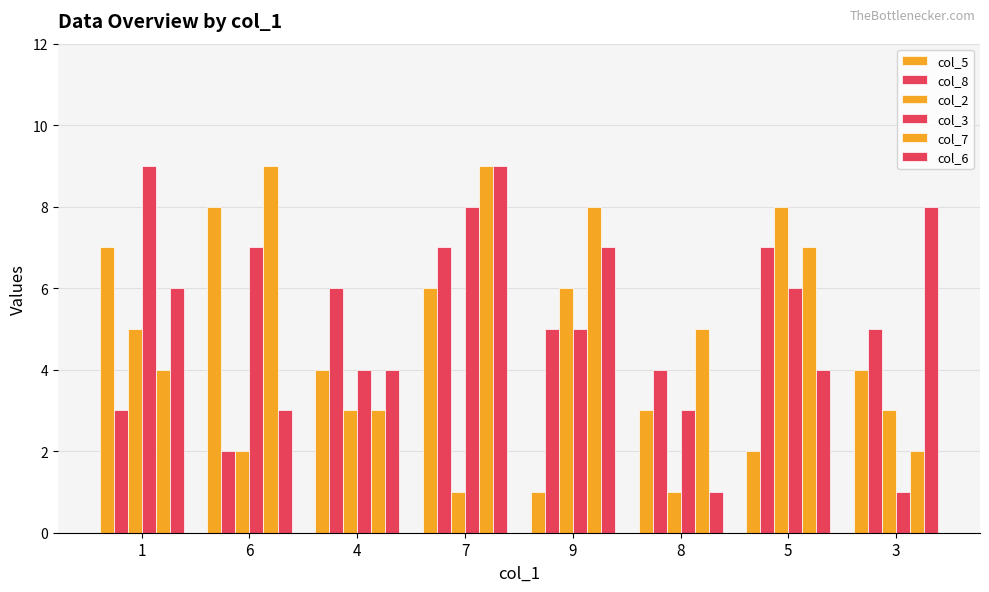

What is the value of the col_2 bar at the 8th from the left?

3